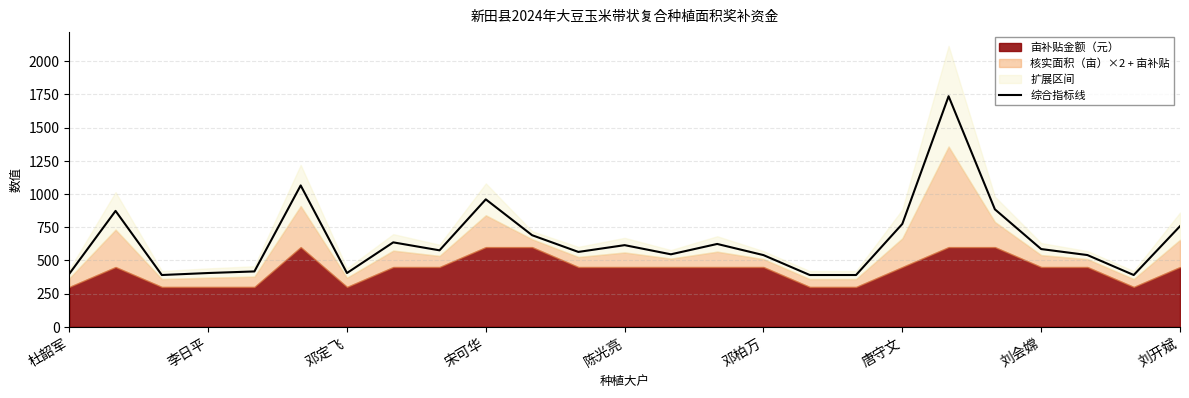

What value does the 综合指标线 series have at 杜韶军?

399.0